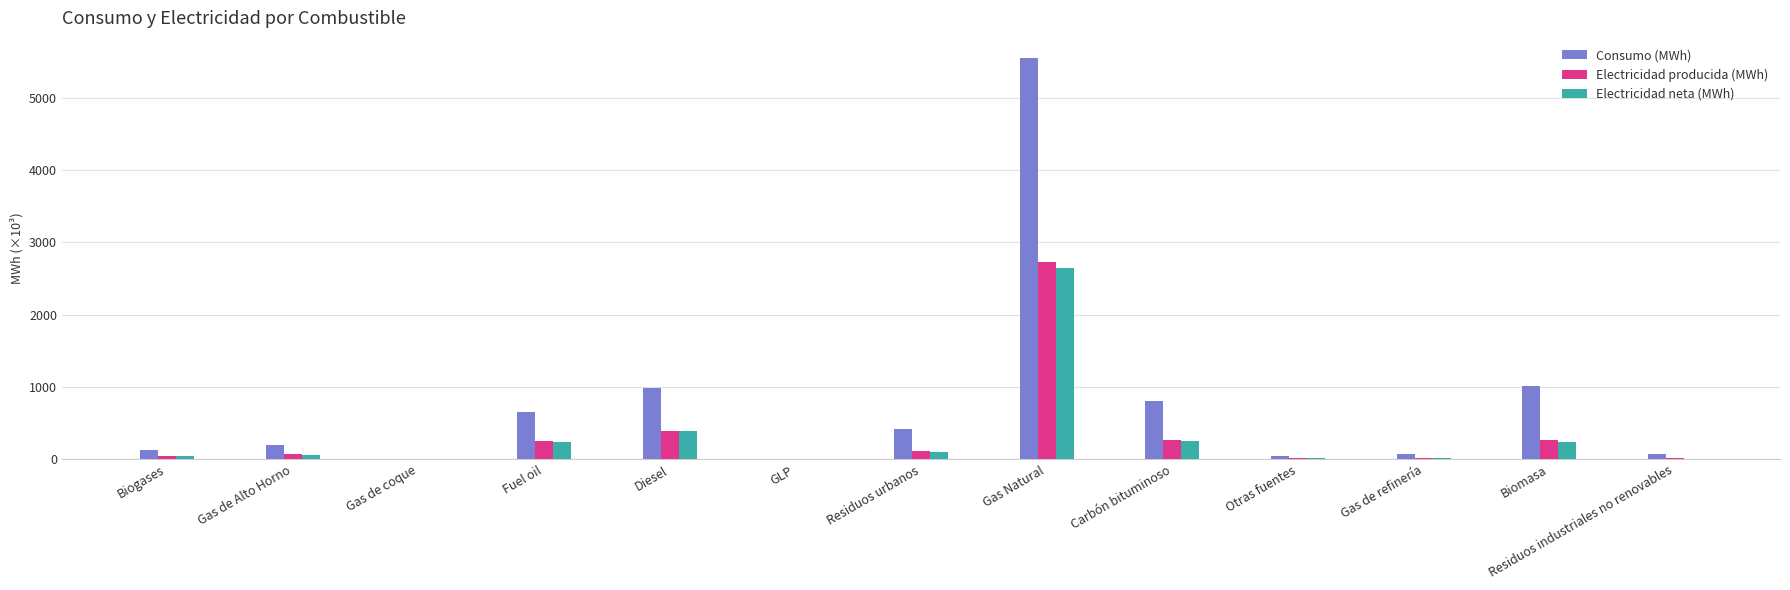

Which series has the largest total across all categories?

Consumo (MWh)